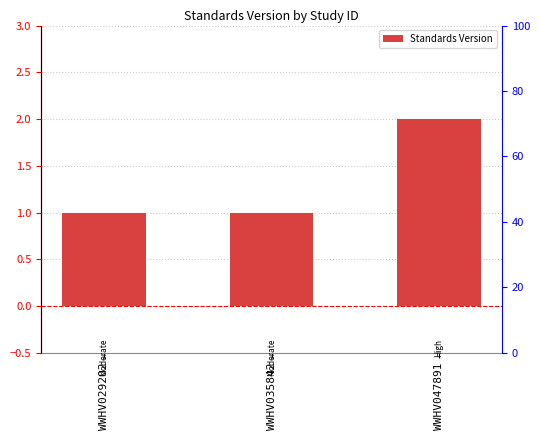

Where is the data nearest to the value 1?

WWHV029202